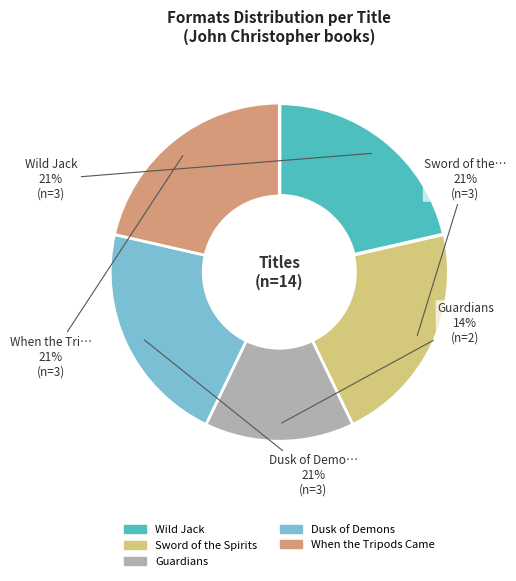

Is Guardians the majority of the pie?

No